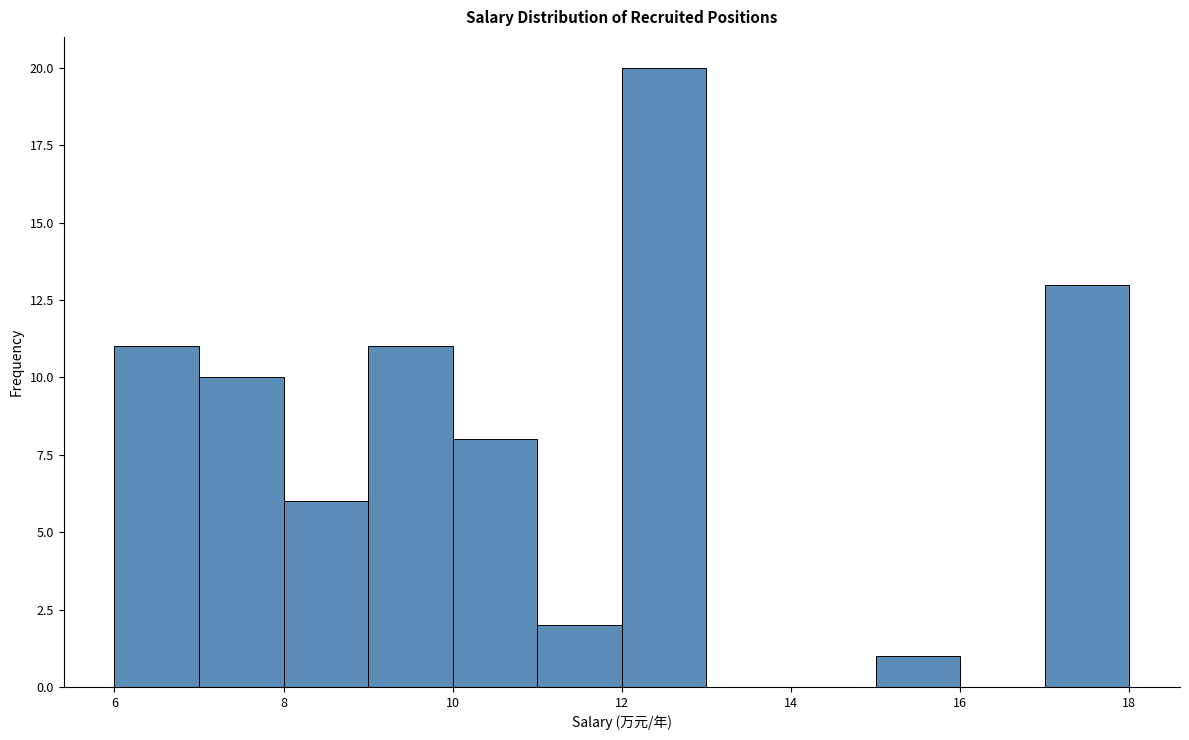

What is the height of the bar covering 8 to 9 on the x-axis? The values are not printed on the chart, so give them approximately, as read against the axis.

6